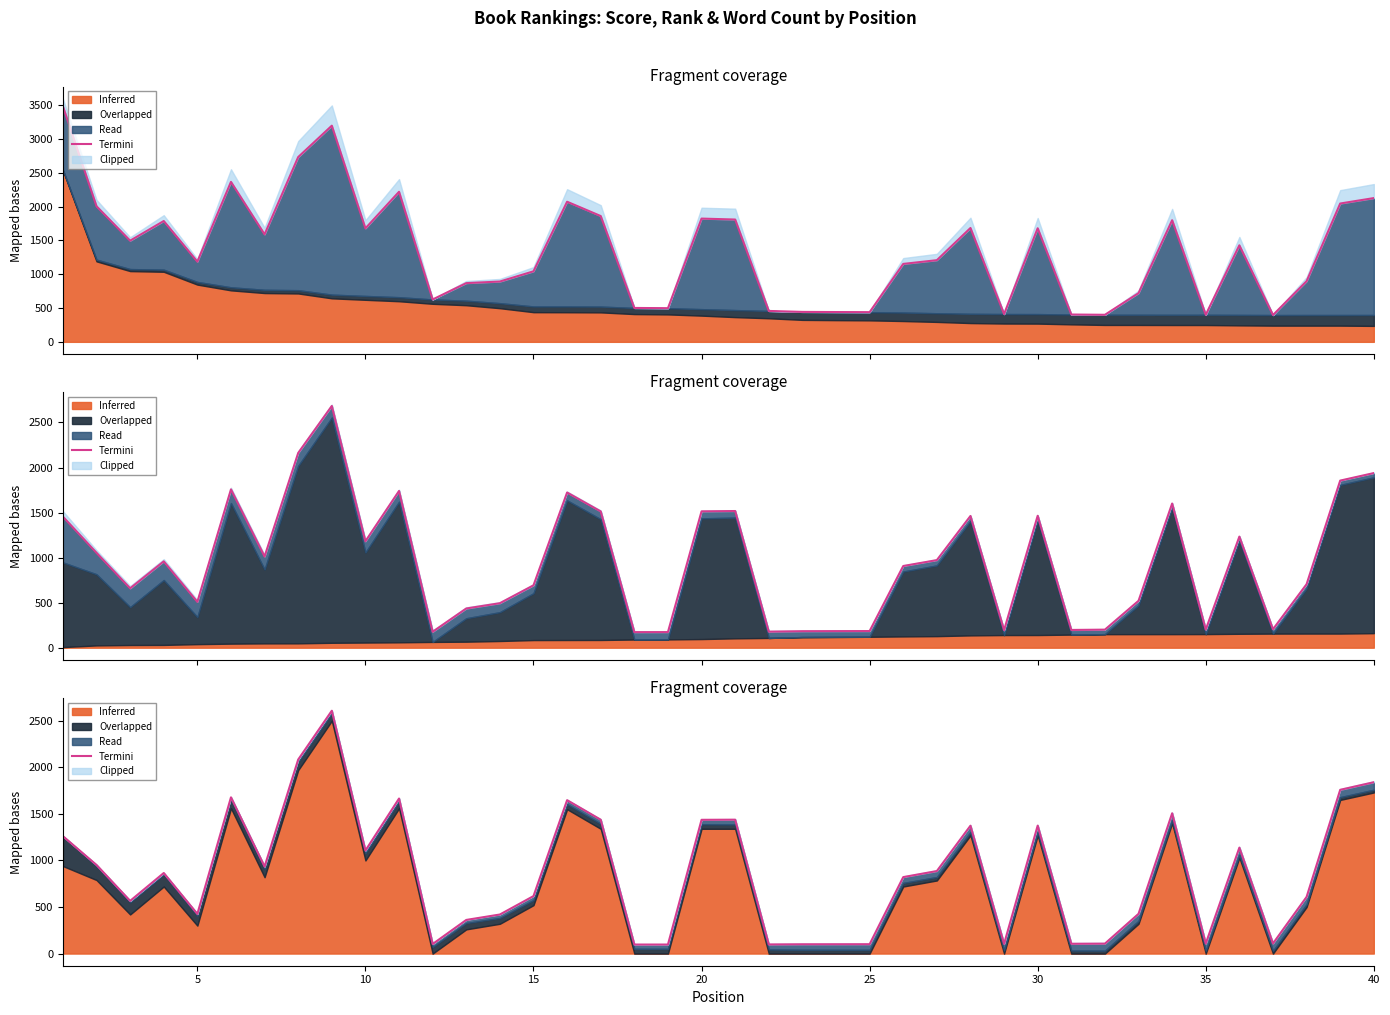

True or false: the data has more than 1 interior local peaks.

True